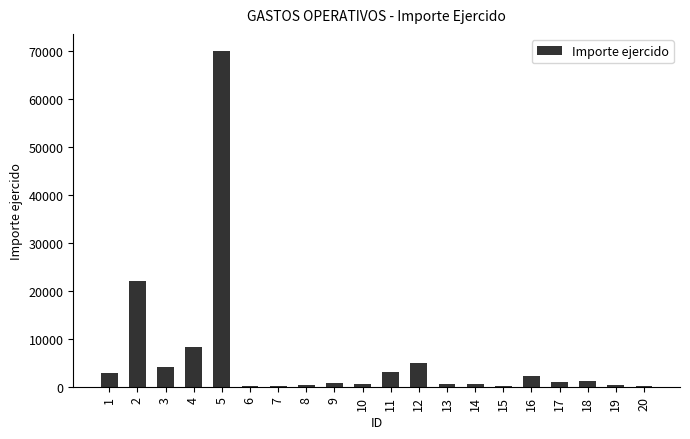

What is the greatest value displayed?

70000.0